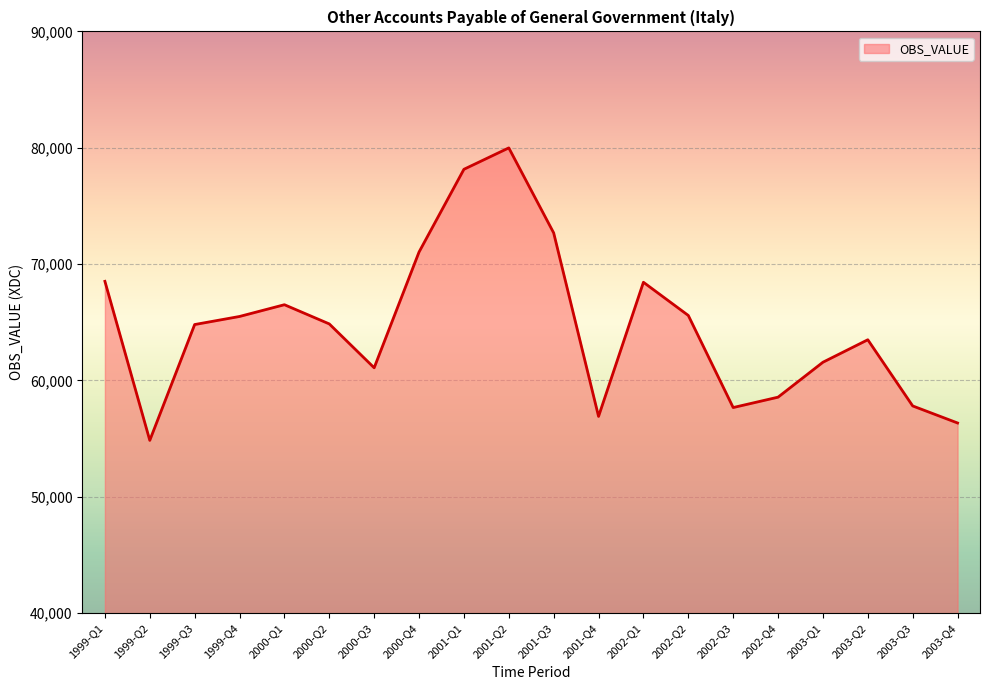

Approximately how many times larger is the value at 2002-Q3 compared to 2000-Q2?

0.9